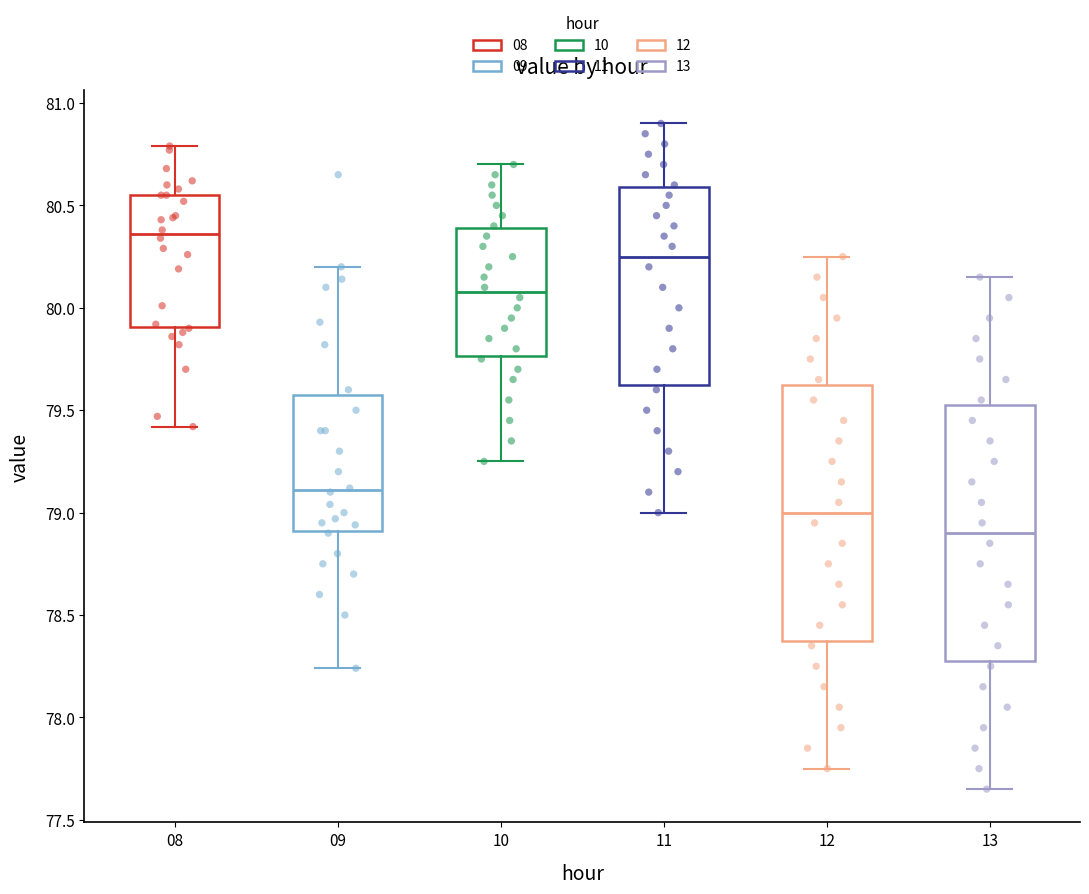

Where is the lower edge of the box at x = 12 on the y-axis? The values are not printed on the chart, so give them approximately, as read against the axis.

78.40